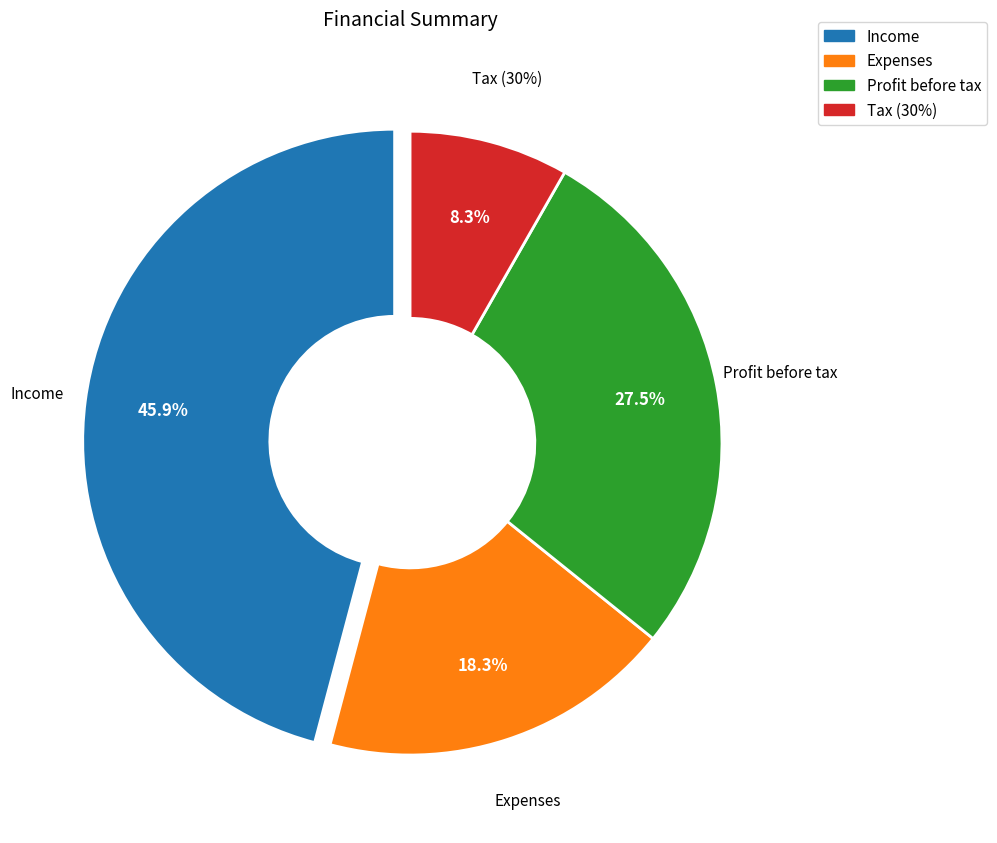

What is the change in value from Expenses to Profit before tax?

+10000